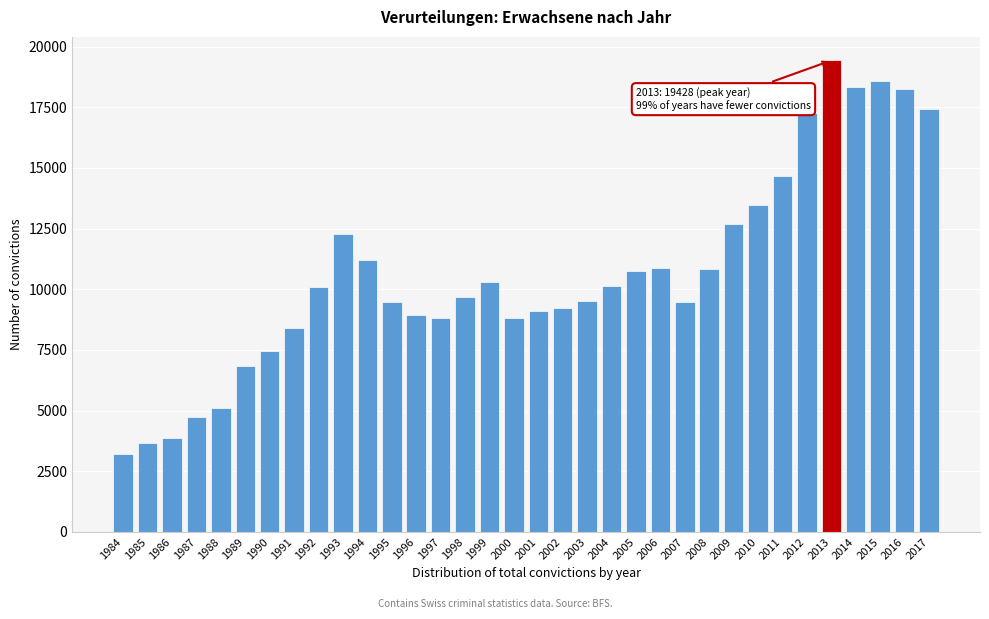

The chart shows a value of 5111 at 1988. True or false?

True